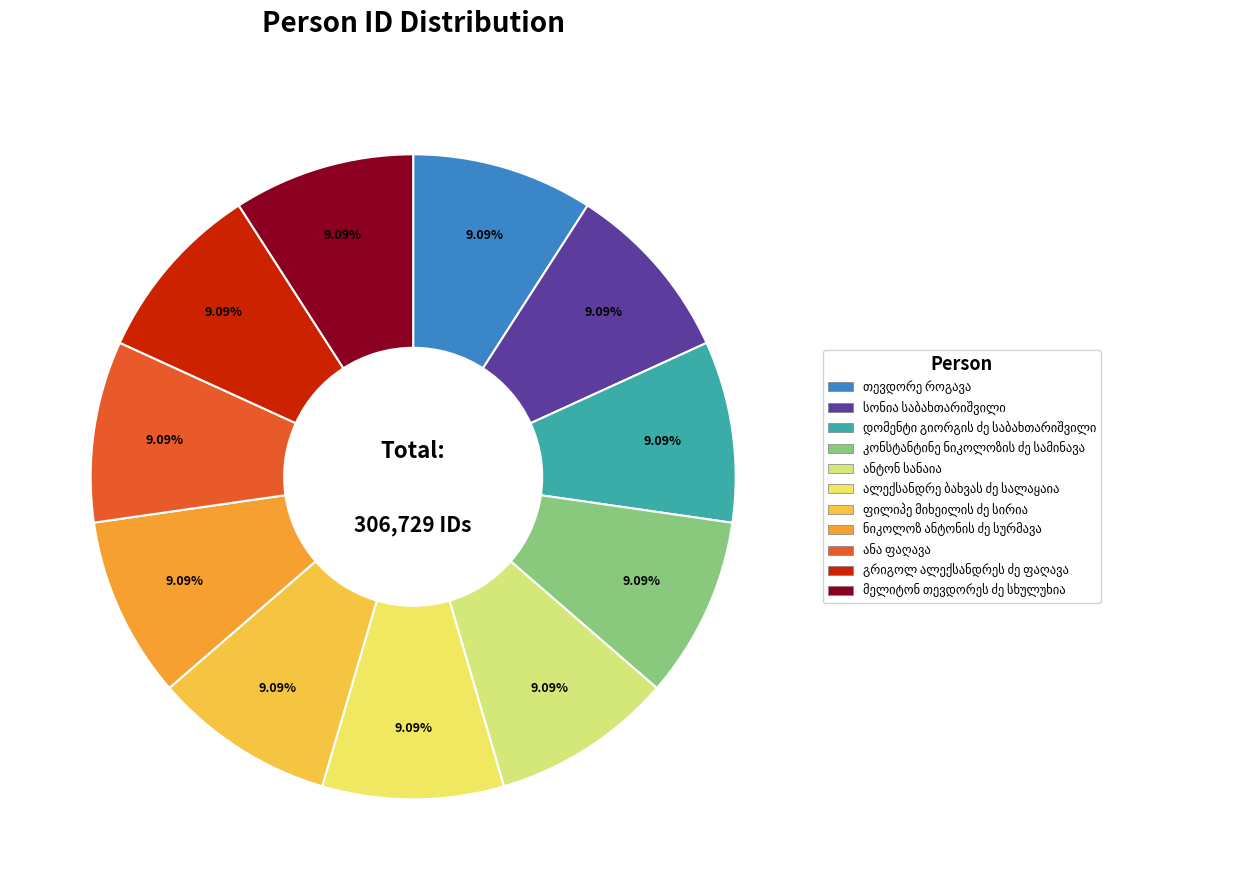

The სონია საბახთარიშვილი slice represents 9% of the pie. True or false?

True